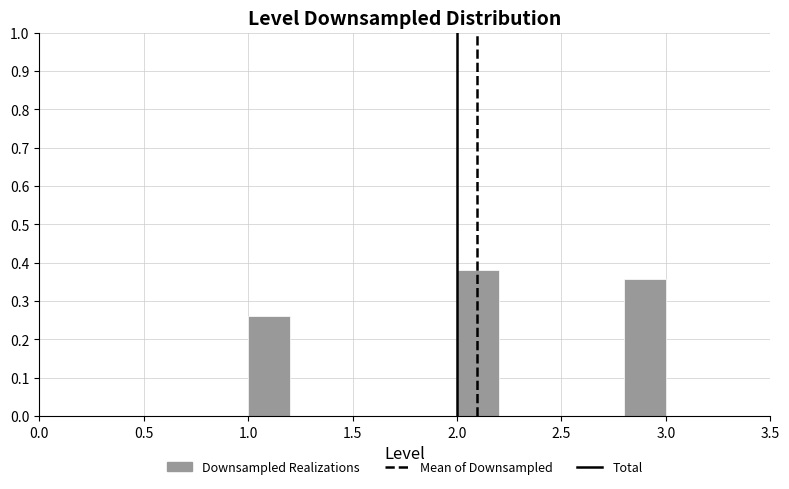

Which range on the x-axis has the tallest bar?

2.0 to 2.2